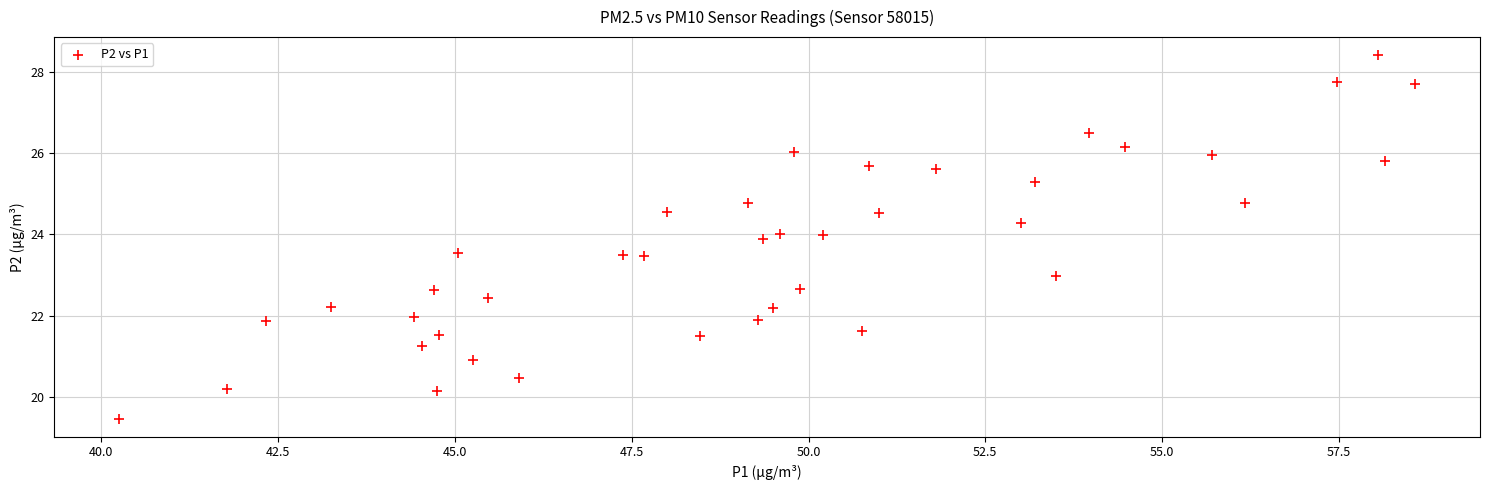

What is the range of X values (max minus min)?

18.3